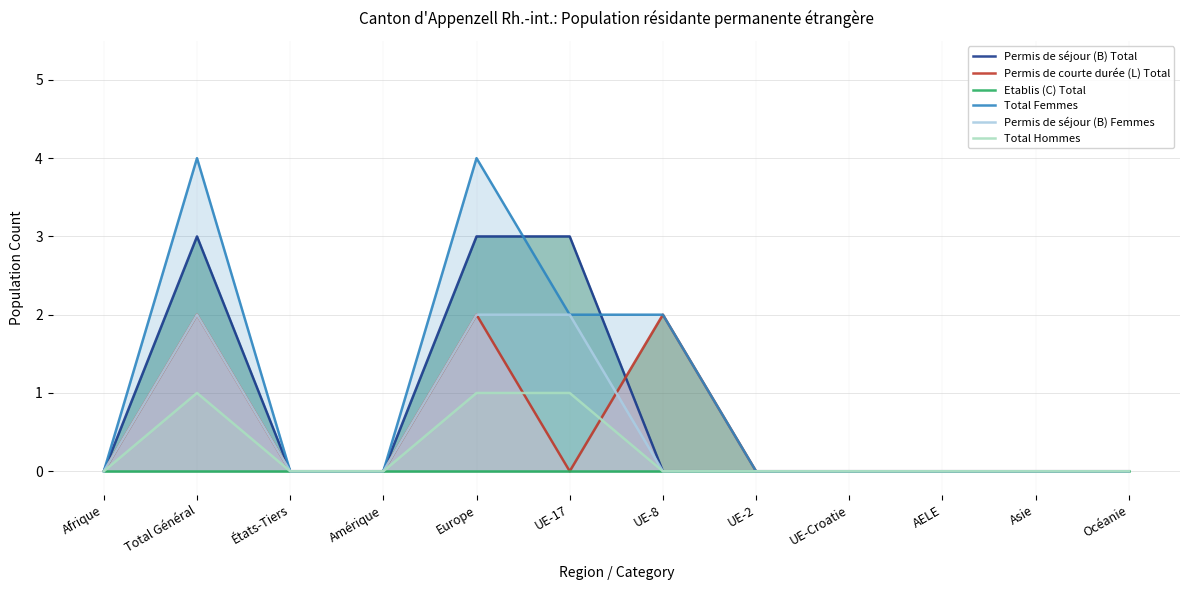

Between which two adjacent categories do Total Hommes and Permis de courte durée (L) Total first intersect?

Europe and UE-17